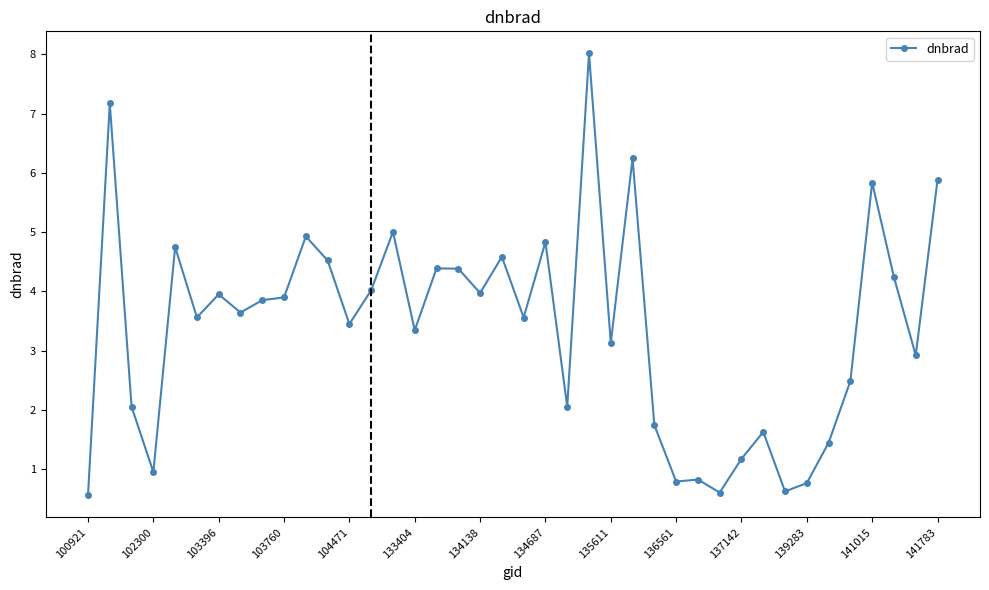

What is the value of the 17th point from the left?

4.4